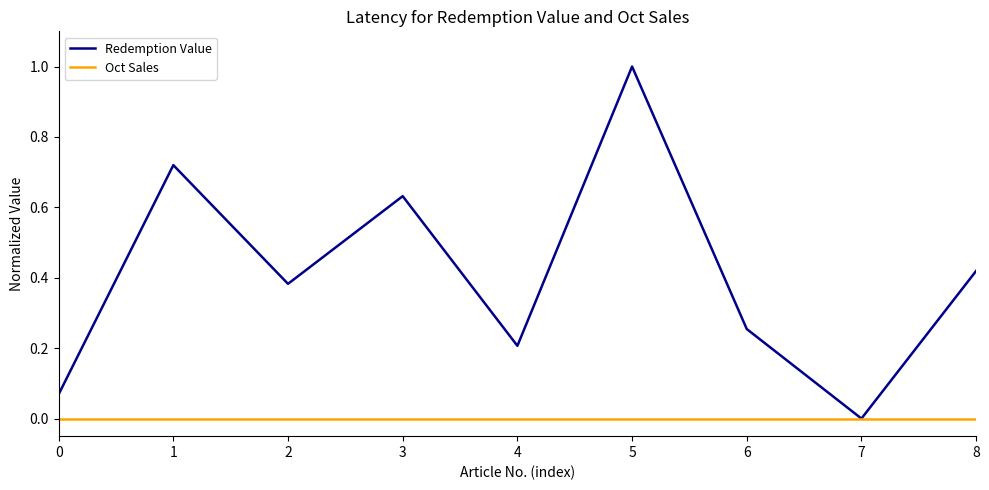

Which series has the largest total across all categories?

Redemption Value